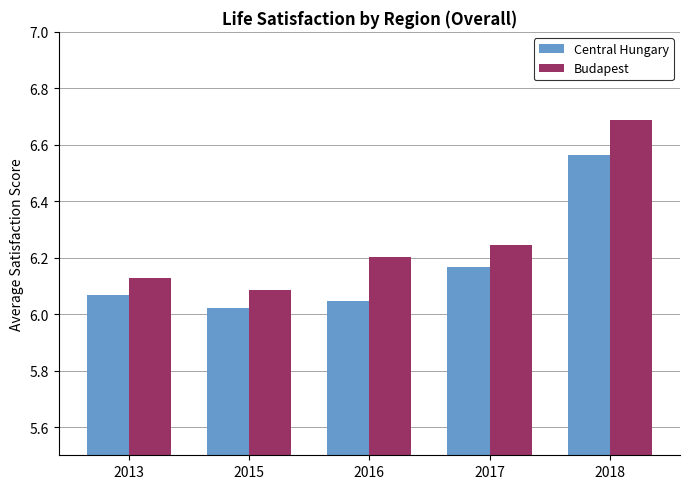

At which label does Central Hungary reach its peak?

2018